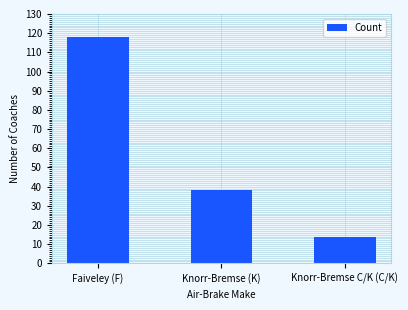

How many data points are less than 38?

1